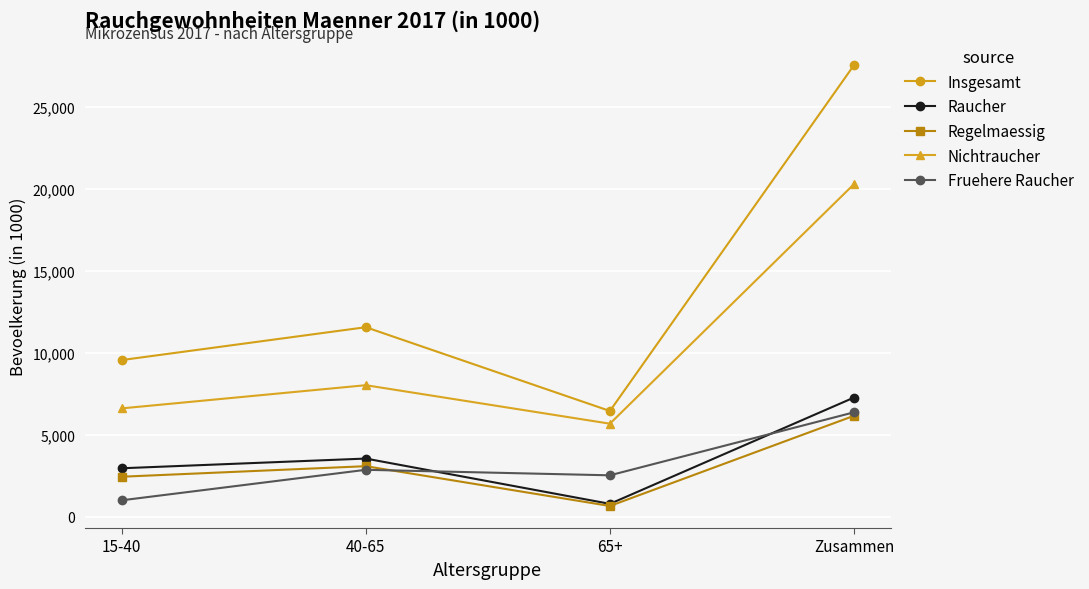

At which category is the sum across all series the highest?

Zusammen